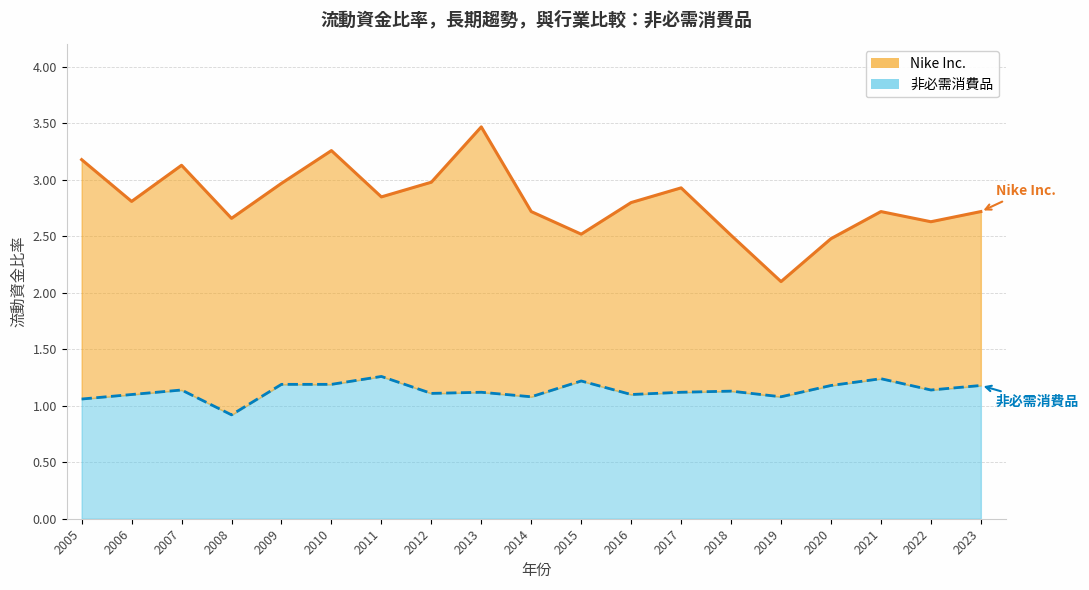

Is the value of Nike Inc. at 2022 greater than the value of 非必需消費品 at 2005?

Yes